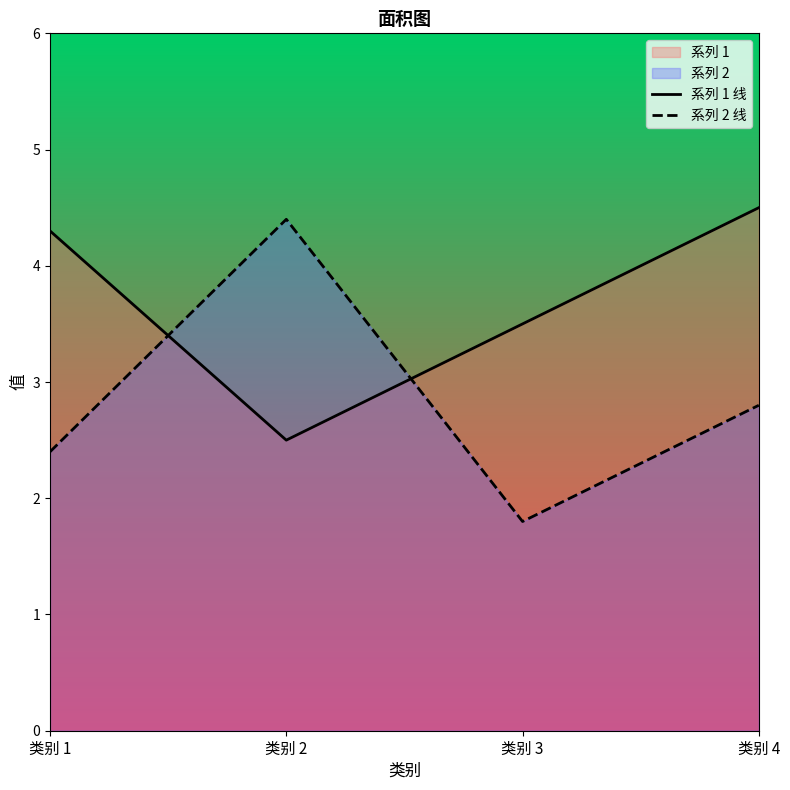

True or false: 系列 1 线 and 系列 2 线 intersect in this chart.

True